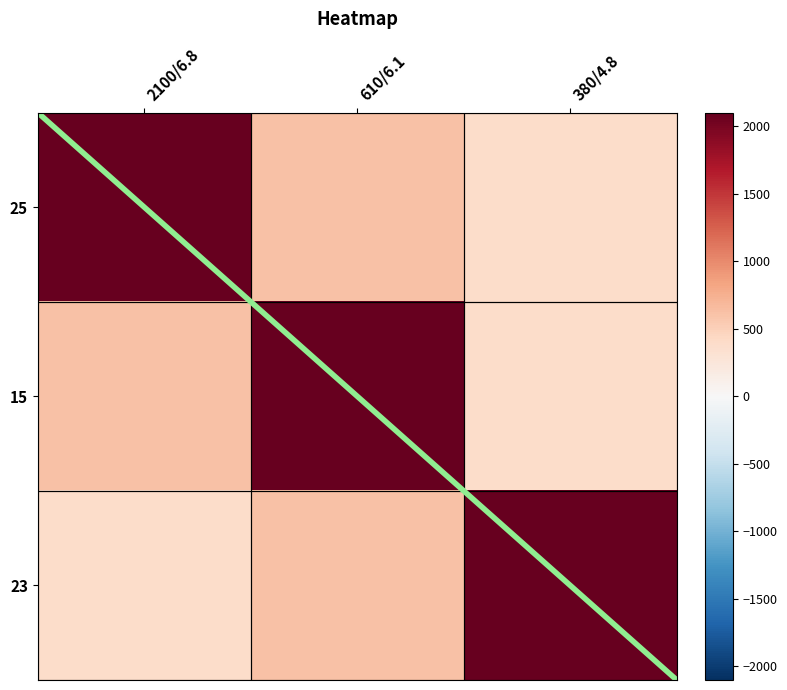

Reading left to right, transcribe all the data shown in this chart.

25: 2100/6.8=2100	610/6.1=610	380/4.8=380
15: 2100/6.8=610	610/6.1=2100	380/4.8=380
23: 2100/6.8=380	610/6.1=610	380/4.8=2100